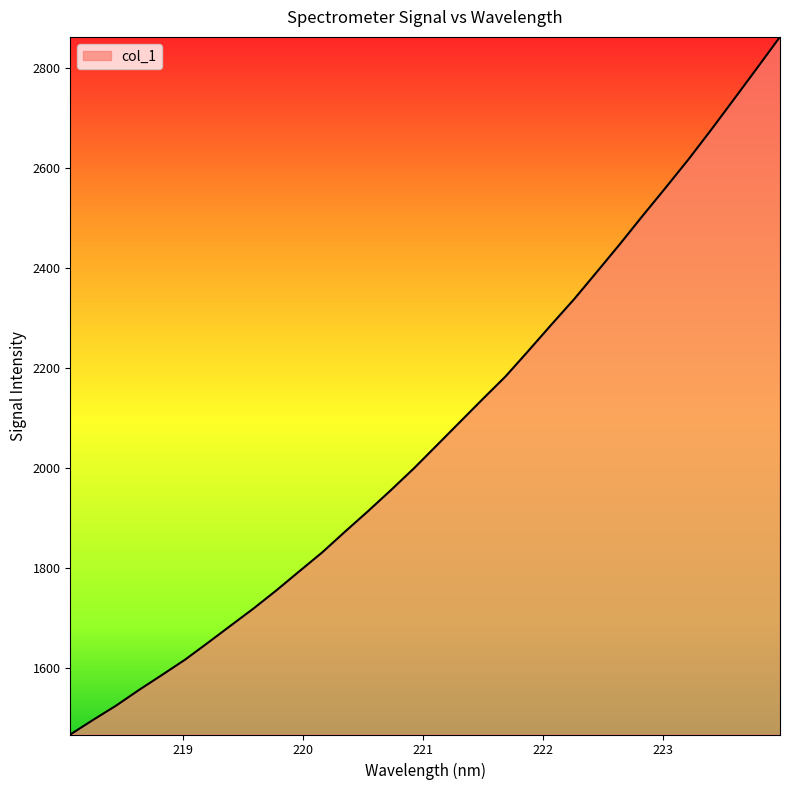

What is the greatest value displayed?

2861.7